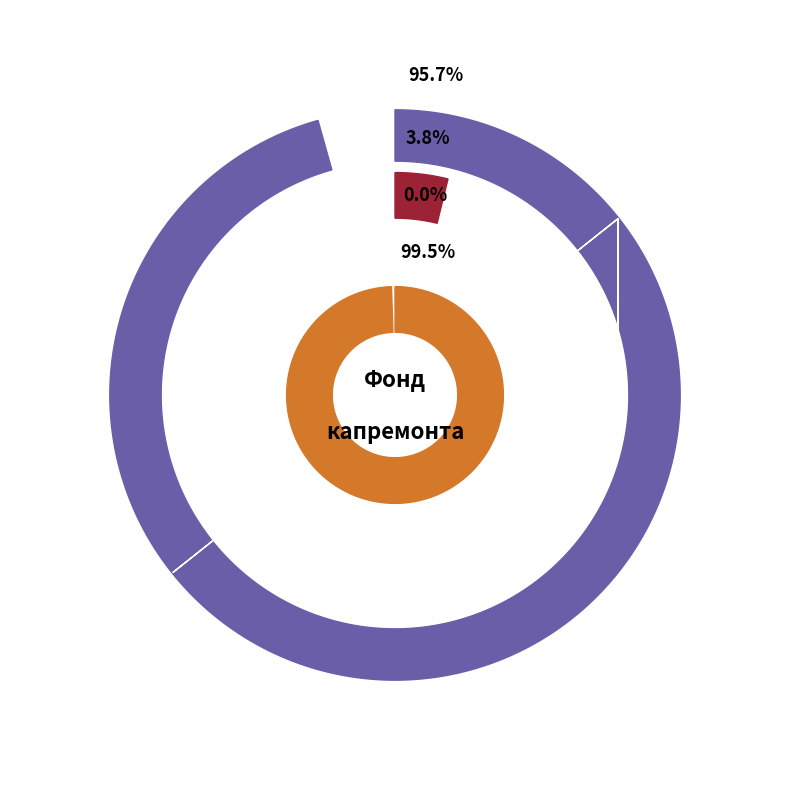

At Остаток на конец, list the series in order from largest to smallest.

за счет минимального взноса, сверх минимального размера взноса